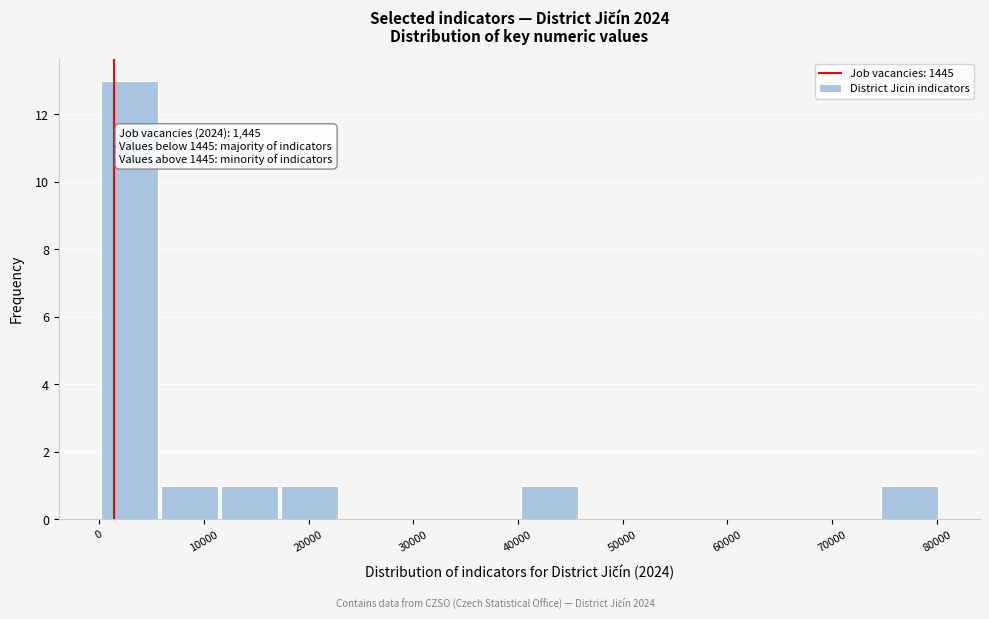

Over which range of the x-axis is the bar tallest?

0 to 6000